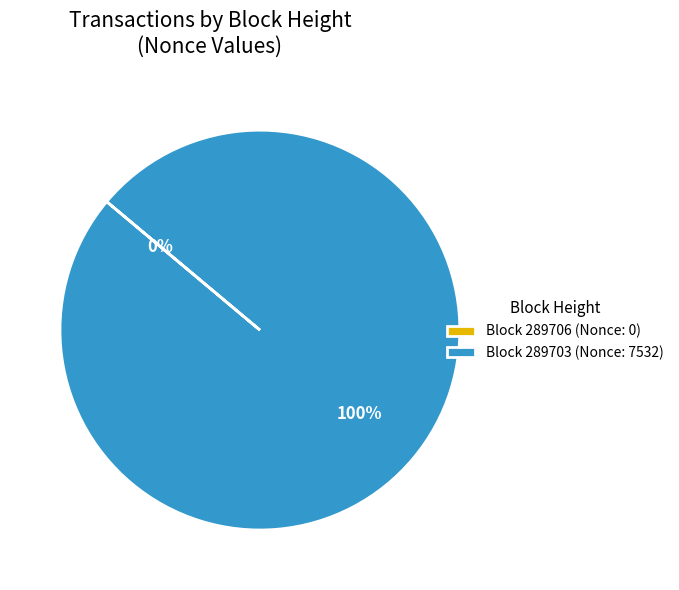

Which category has the biggest portion of the pie?

Block 289703 (Nonce: 7532)